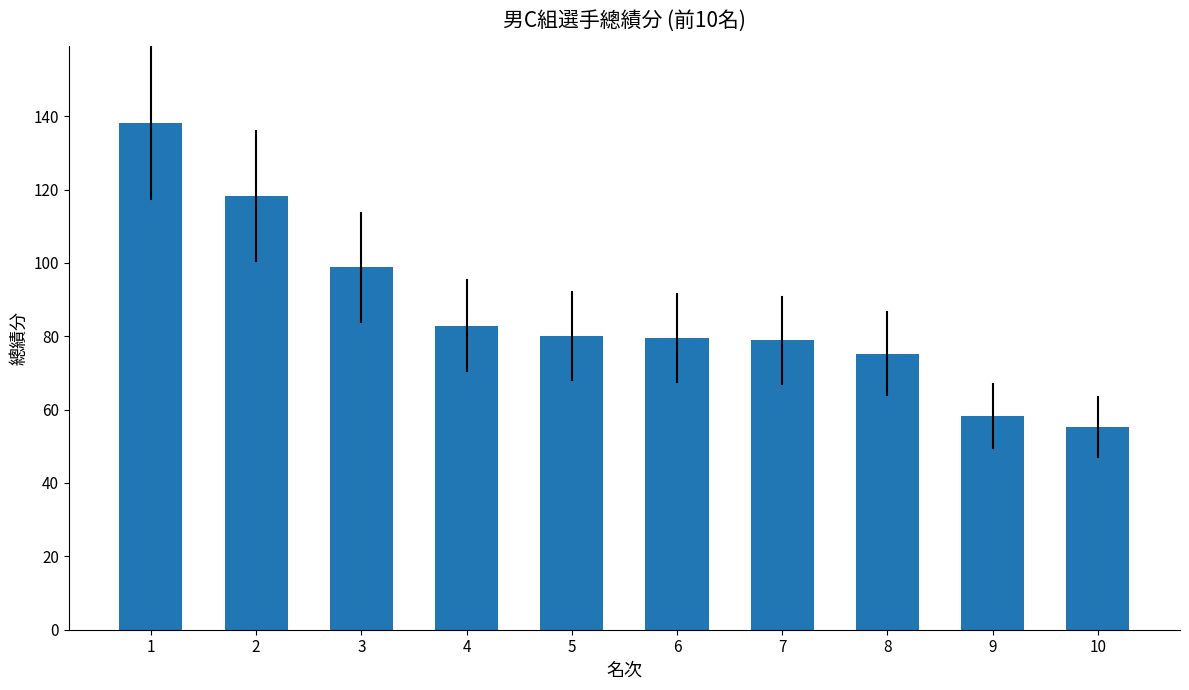

What is the value of the 3rd bar from the left?

98.8